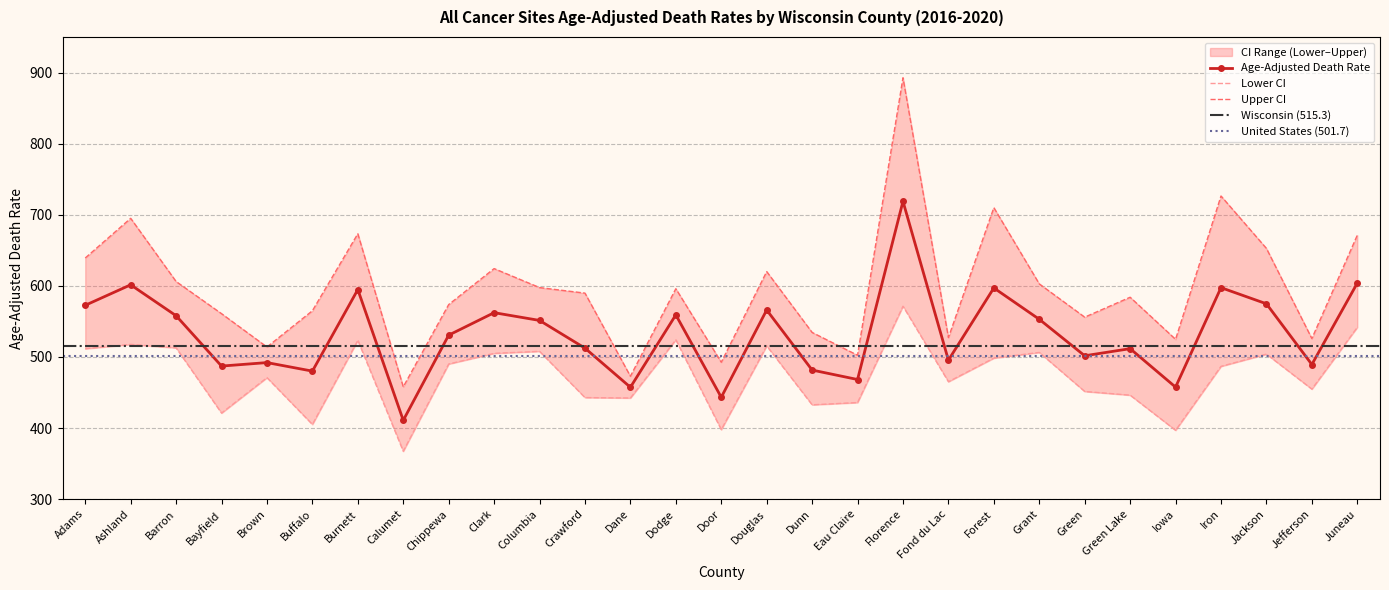

How many interior local valleys does the Age-Adjusted Death Rate series have?

10